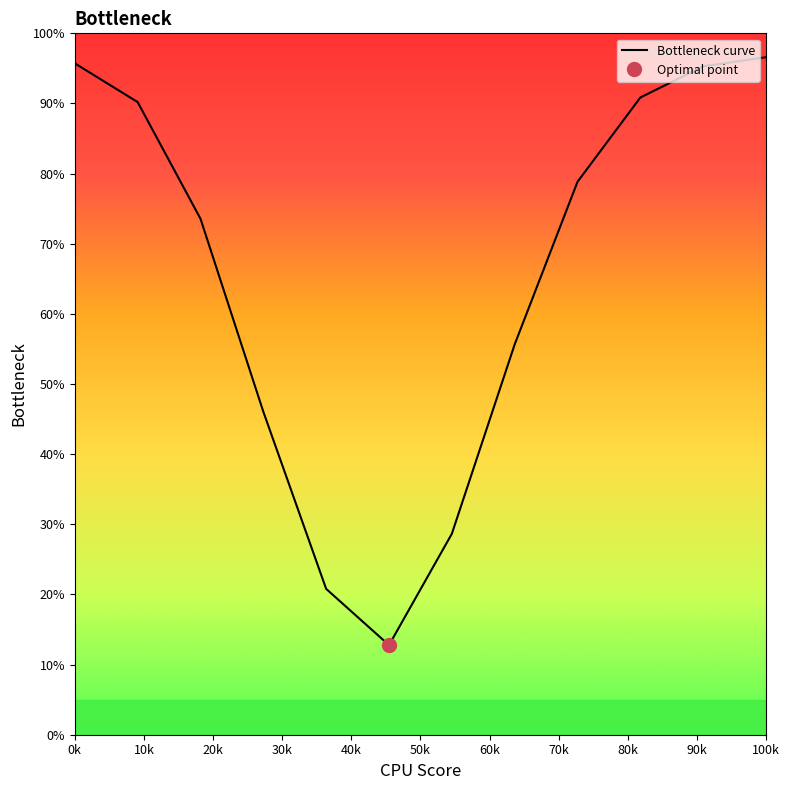

The chart shows a value of 43.9 at 60k. True or false?

False